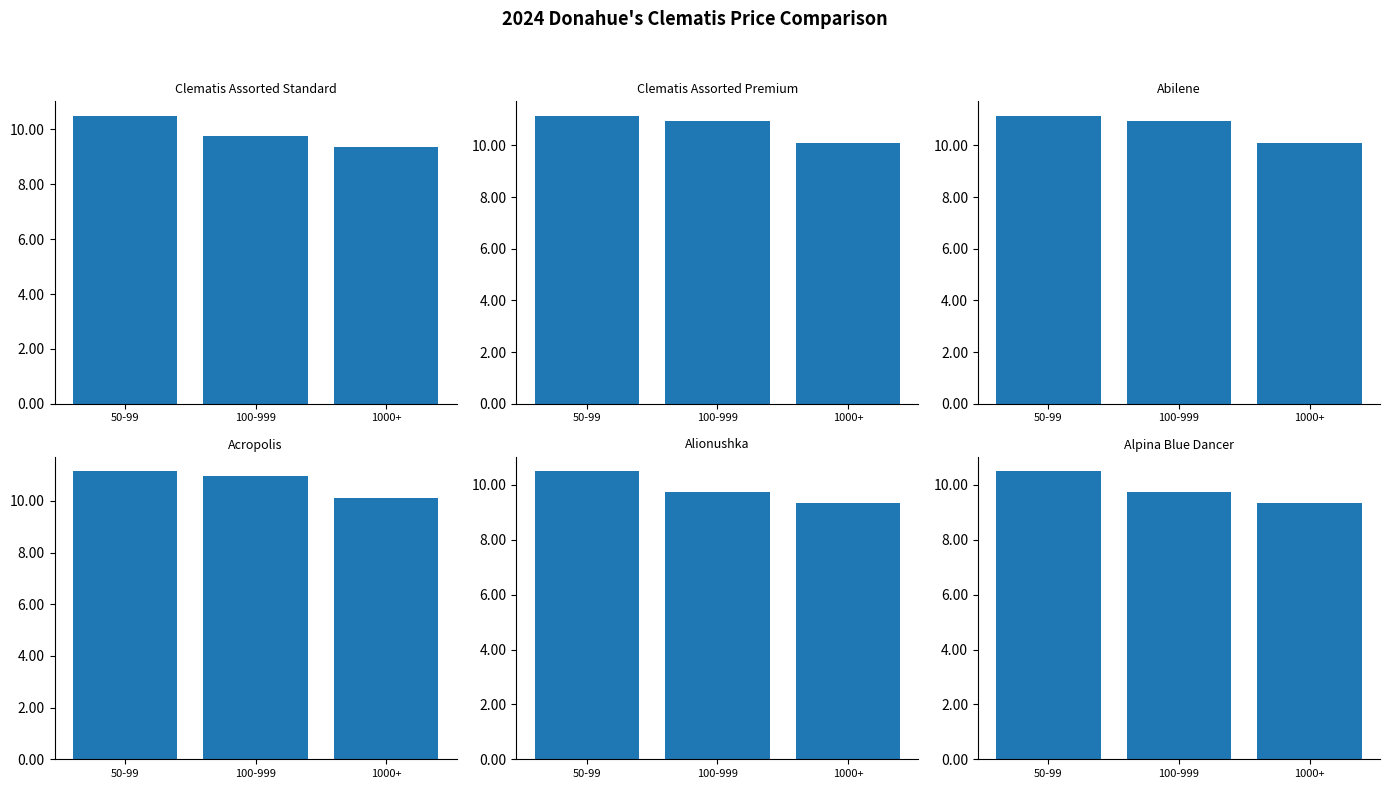

Which series has the largest range (max minus min)?

Clematis Assorted Standard